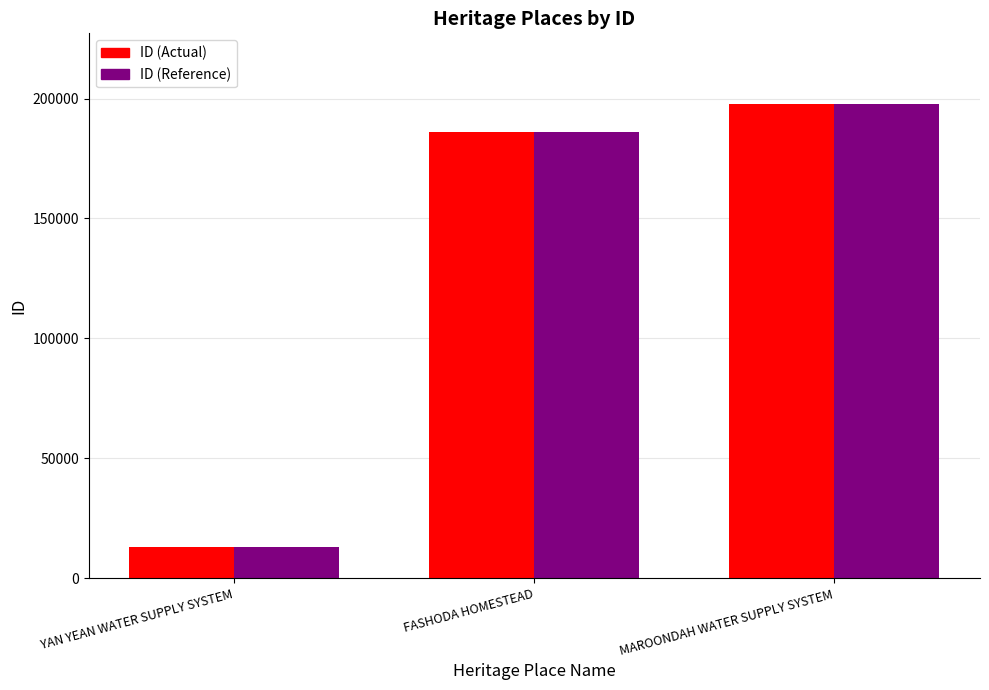

True or false: ID (Actual) has a value of 186243 at FASHODA HOMESTEAD.

True